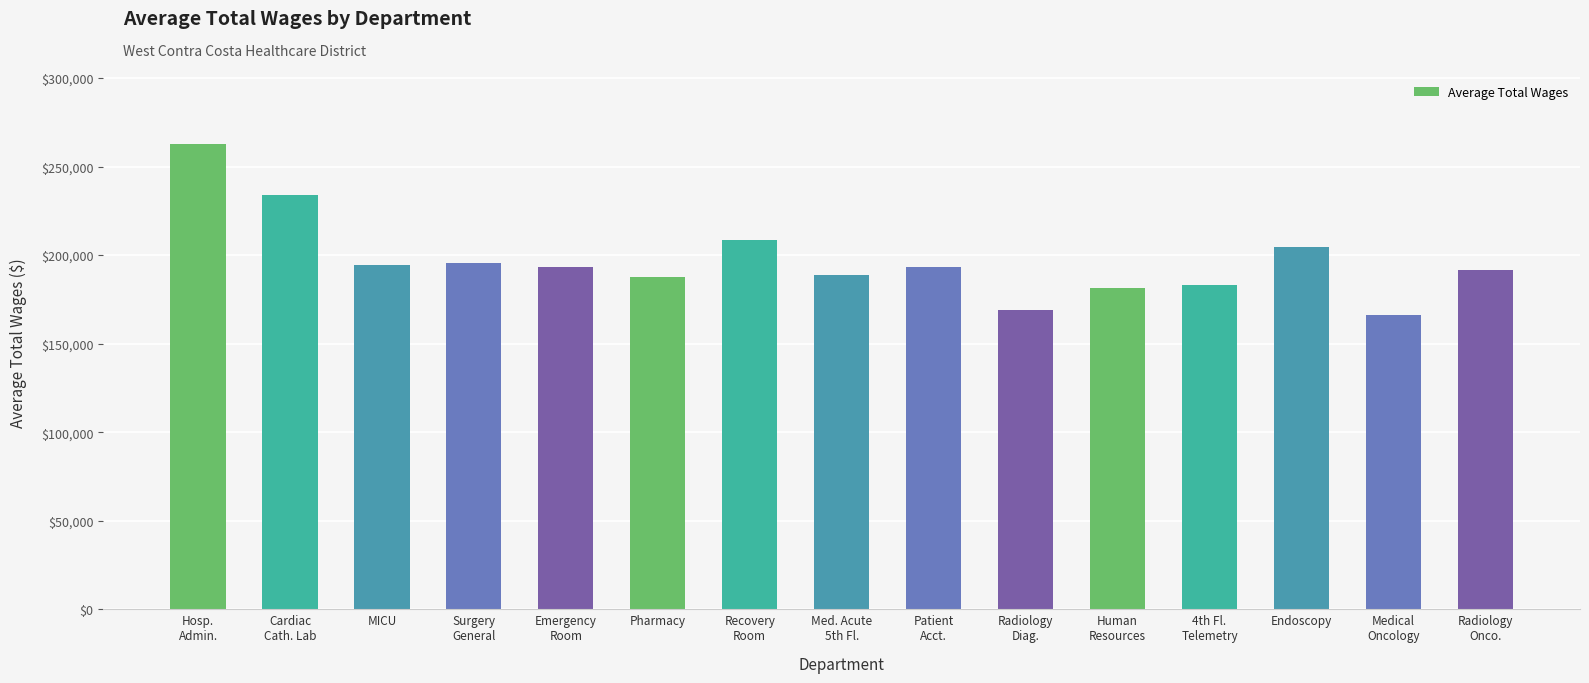

At which label is the value closest to 214302?

Recovery
Room